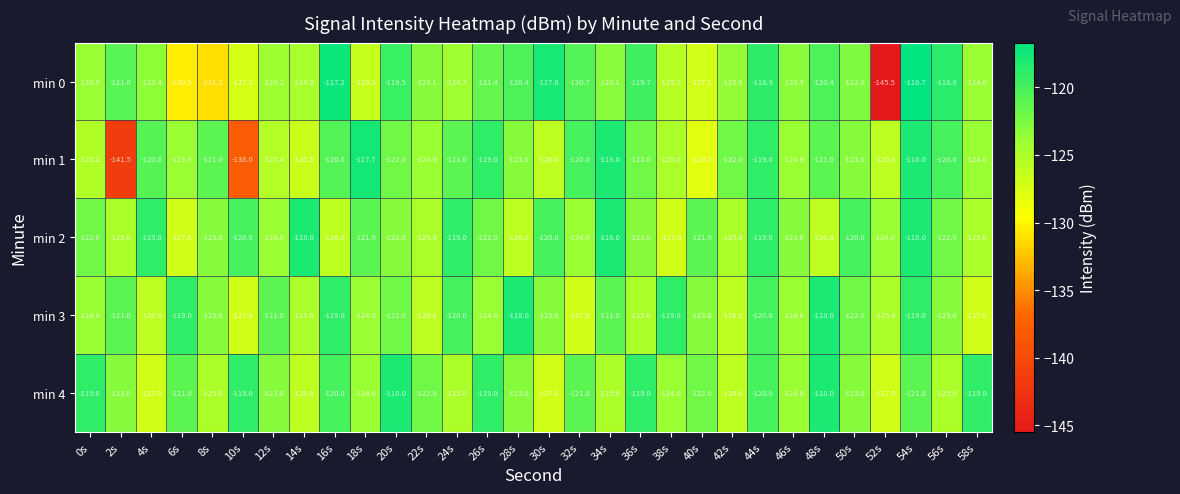

Which series changed the most between 20s and 42s?

min 4